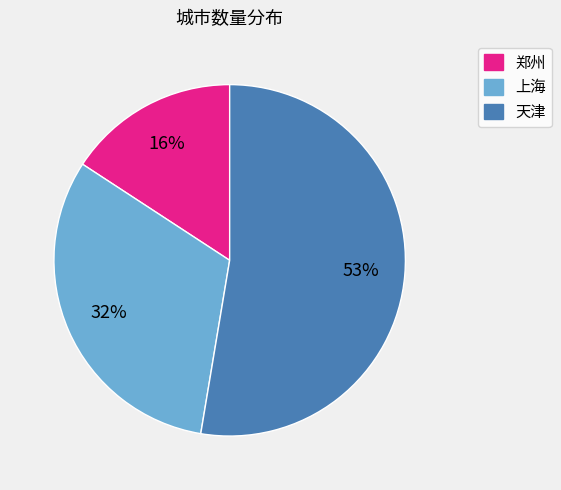

To the nearest percent, what is the combined percentage of 郑州 and 天津?

68%